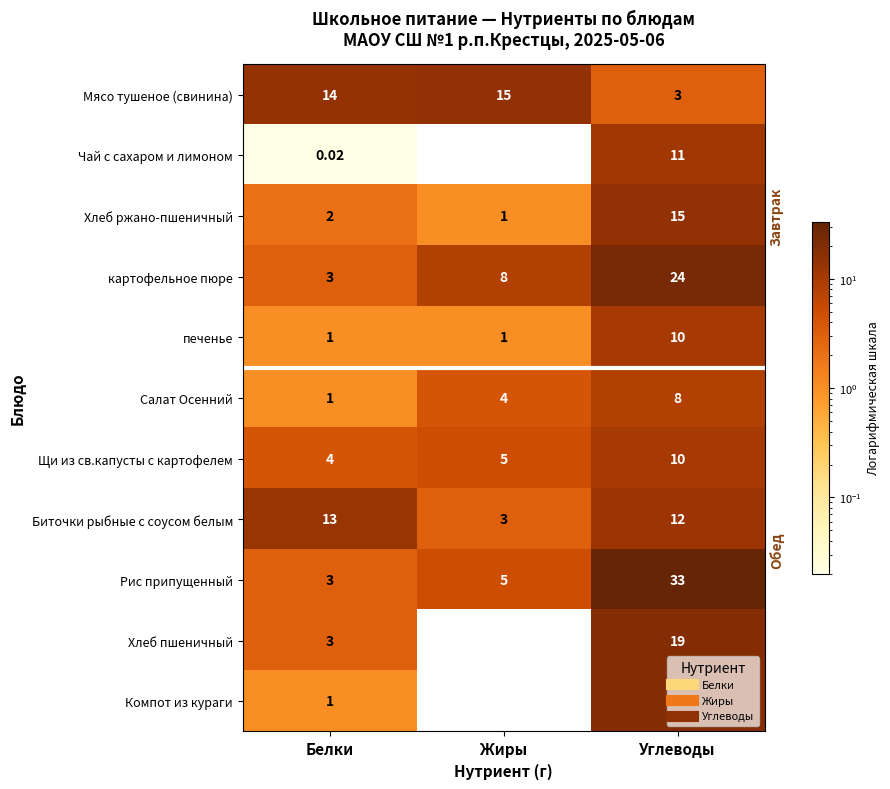

What is the spread (max minus min) of values at Жиры?

15.0